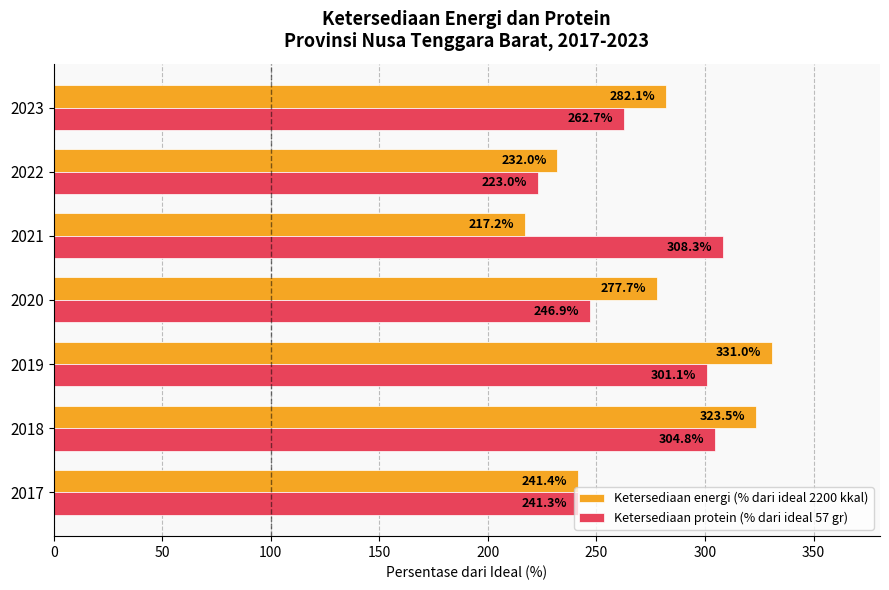

At which label does Ketersediaan protein (% dari ideal 57 gr) reach its minimum?

2022